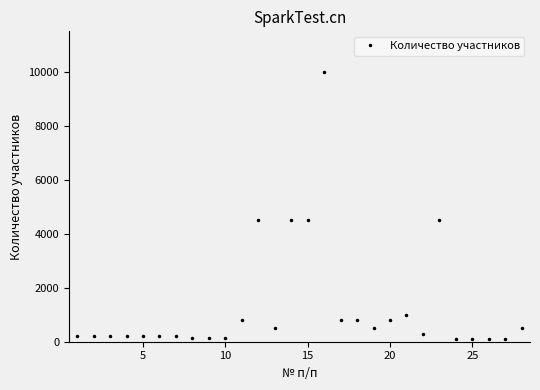

True or false: the data has more than 0 interior local peaks.

True